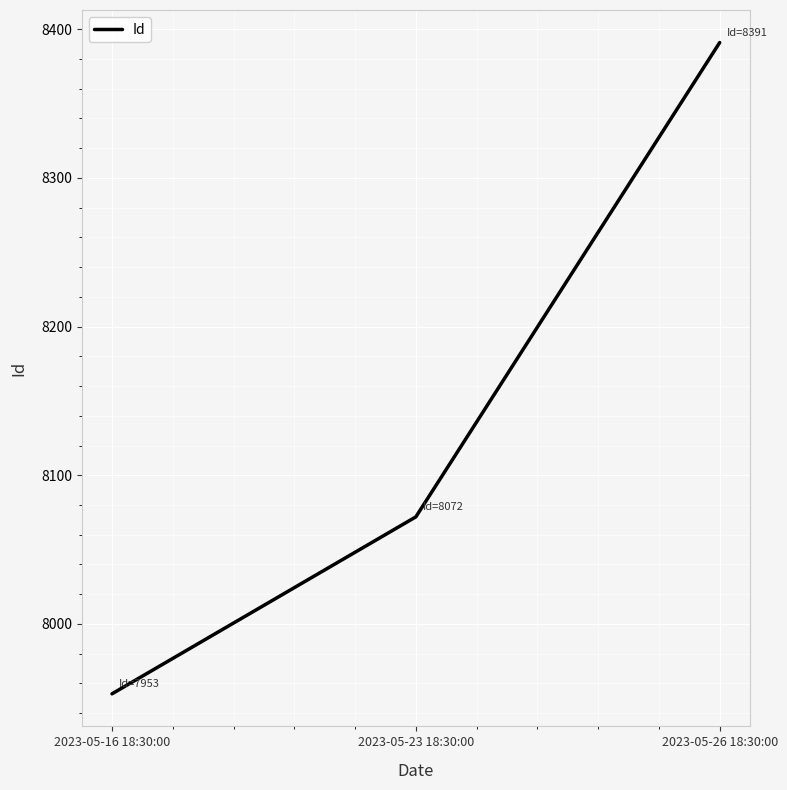

What is the sum of all values?

24416